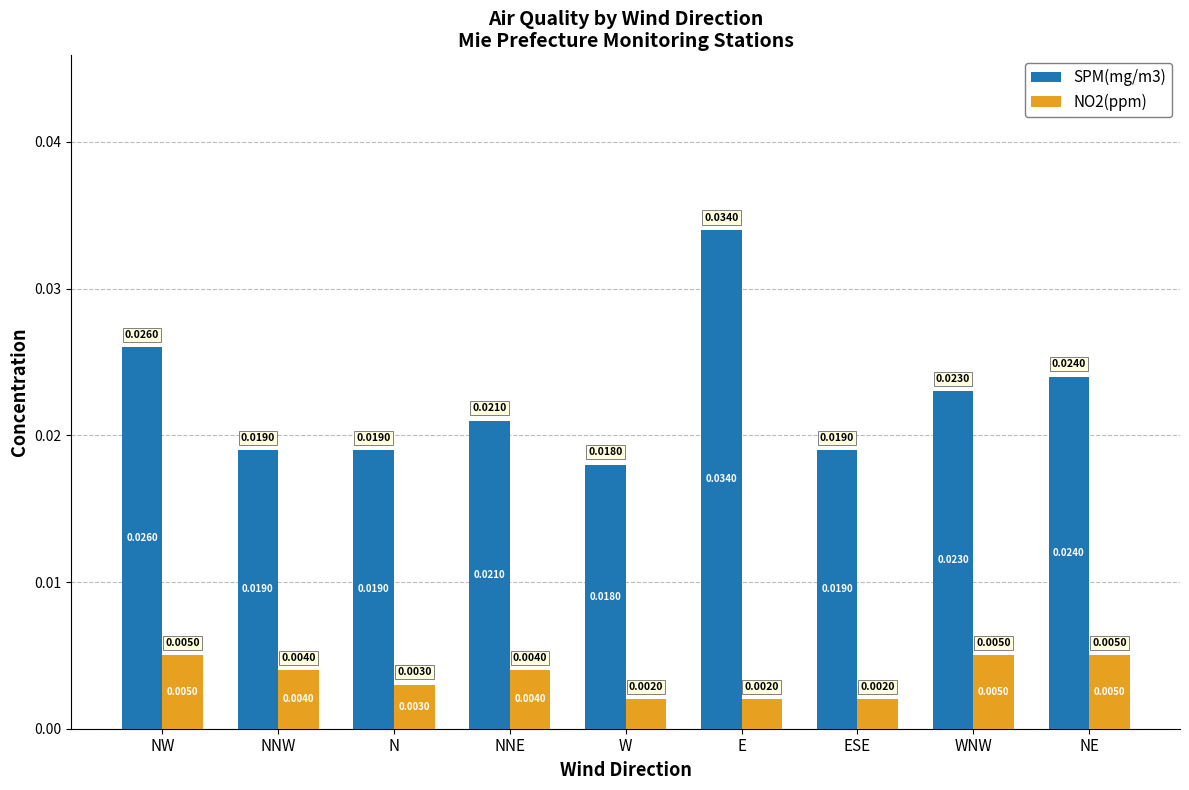

Count the NO2(ppm) values in the range 0 to 1.

9